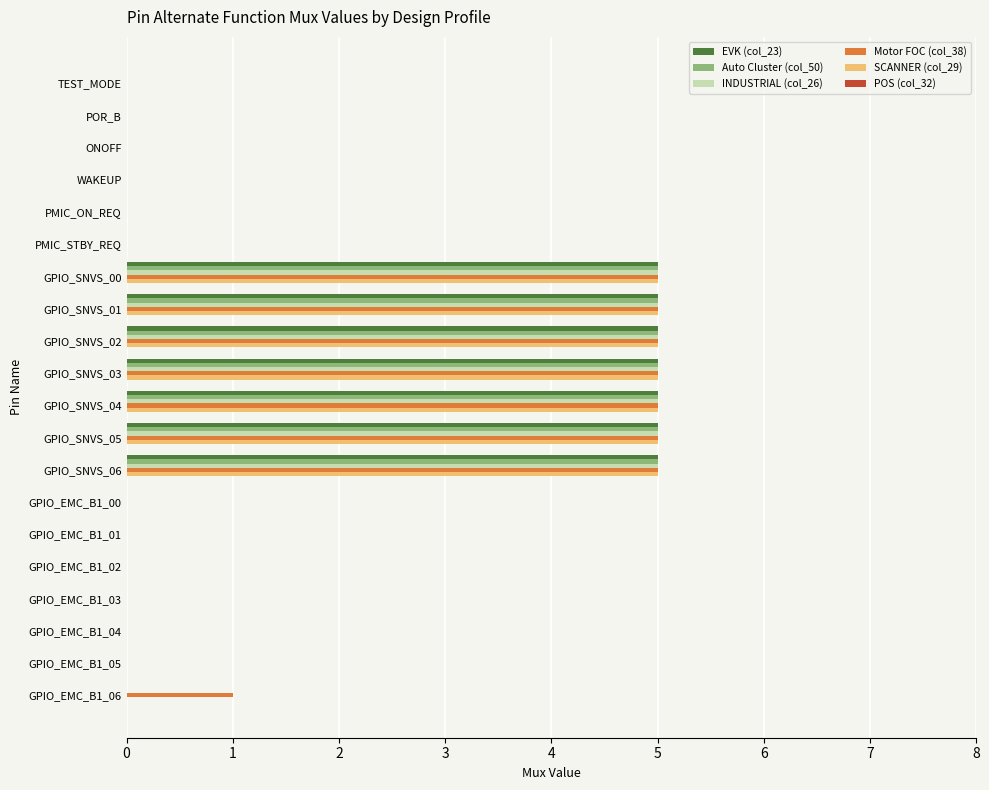

Is it true that EVK (col_23) equals 2 at GPIO_EMC_B1_06?

False